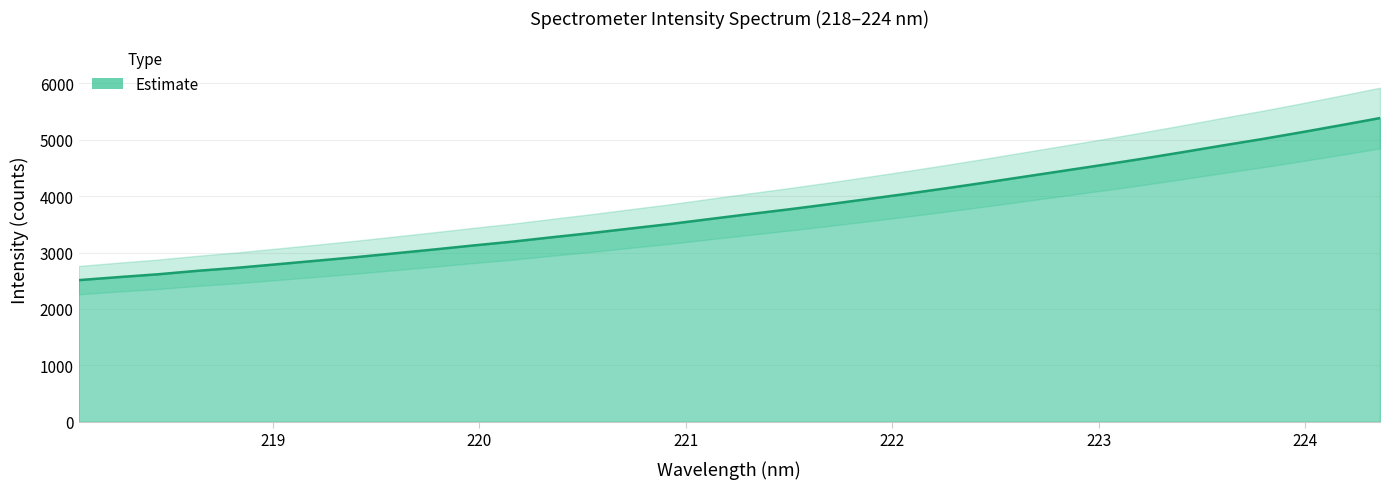

What is the sum of the values at 219.9712 and 220.7354?

6553.1